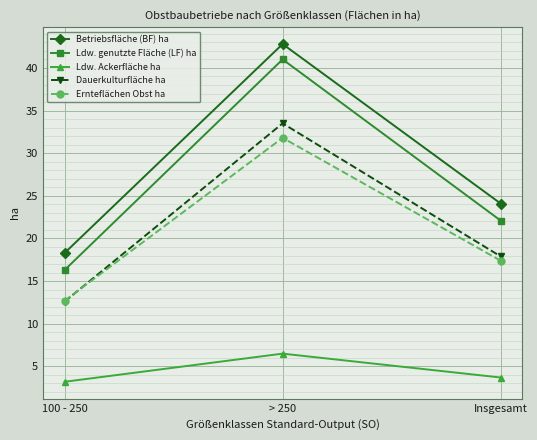

What are all the series names shown in the legend?

Betriebsfläche (BF) ha, Ldw. genutzte Fläche (LF) ha, Ldw. Ackerfläche ha, Dauerkulturfläche ha, Ernteflächen Obst ha